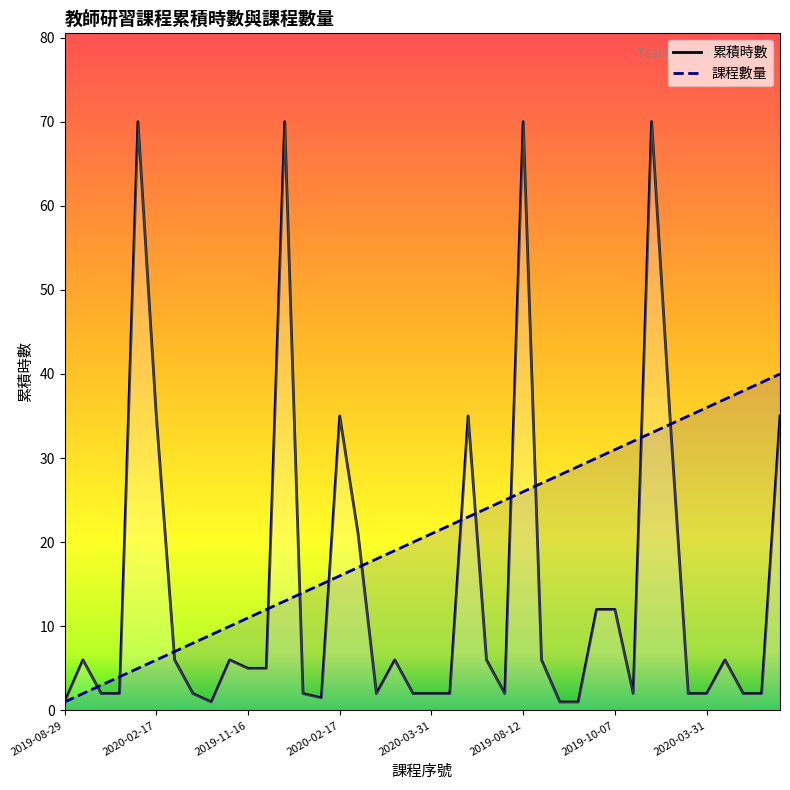

What is the maximum value for 課程數量?

40.0